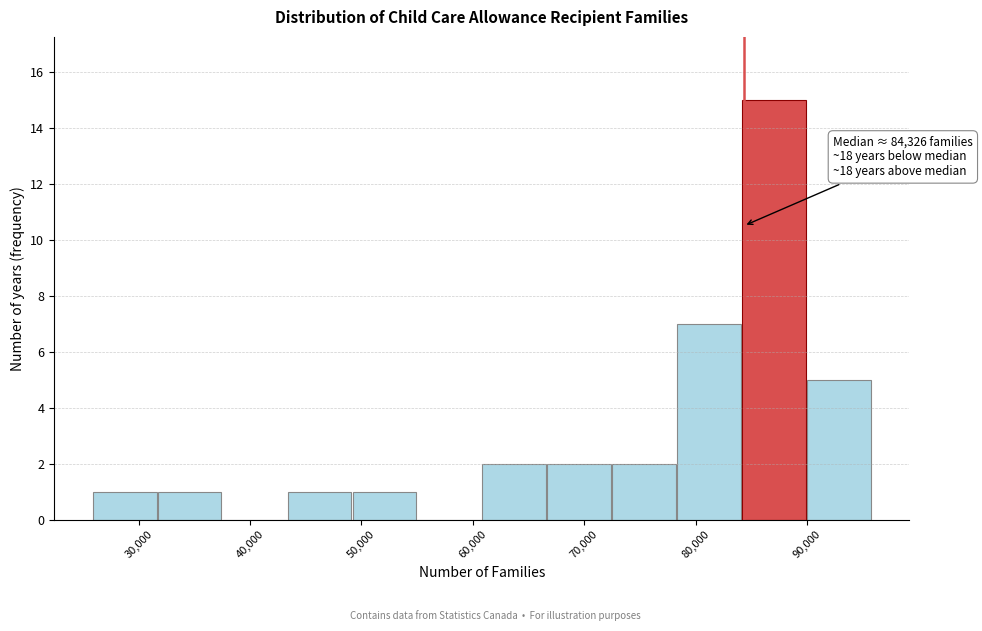

Over which range of the x-axis is the bar tallest?

84000 to 90000